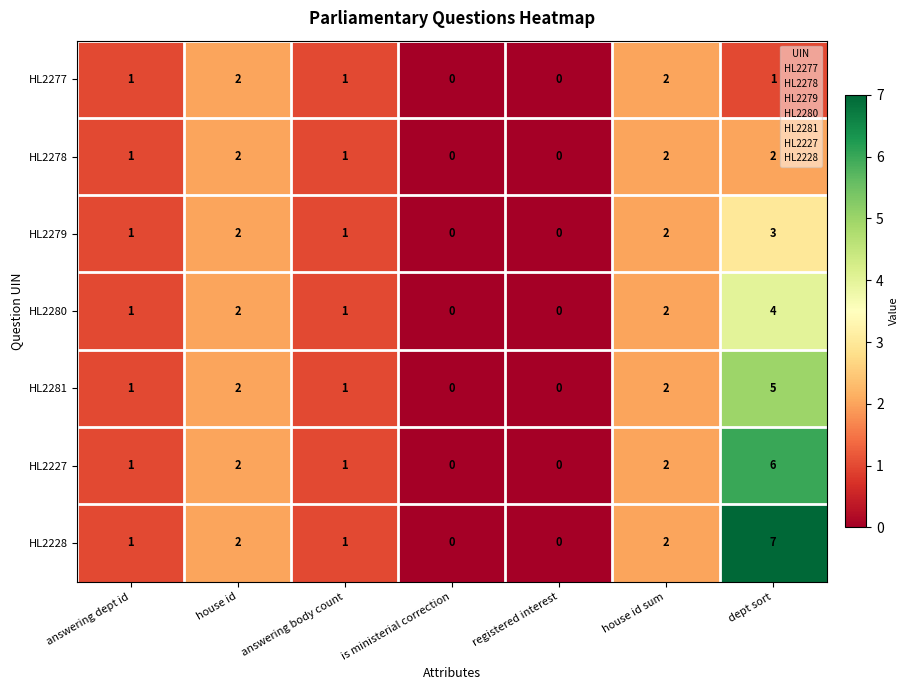

Count the HL2279 values in the range 0 to 2.

6